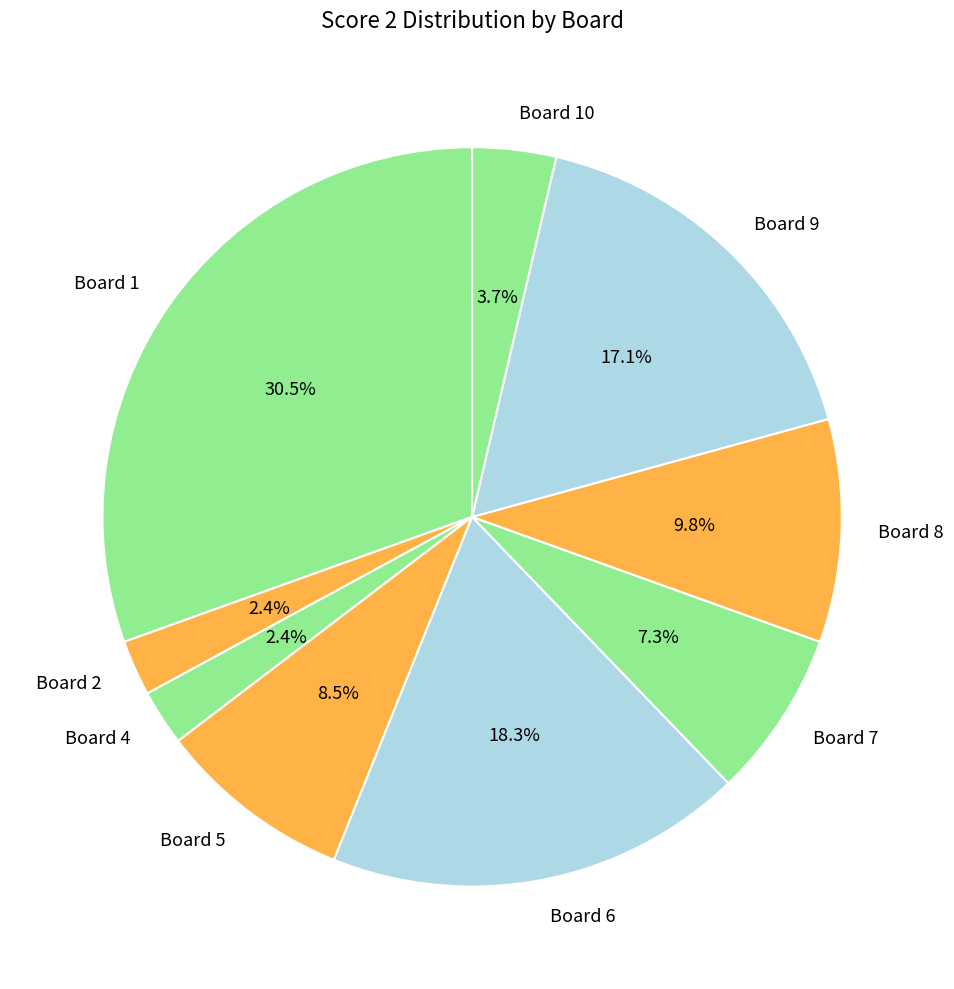

Do Board 6 and Board 4 together represent more than half of the pie?

No